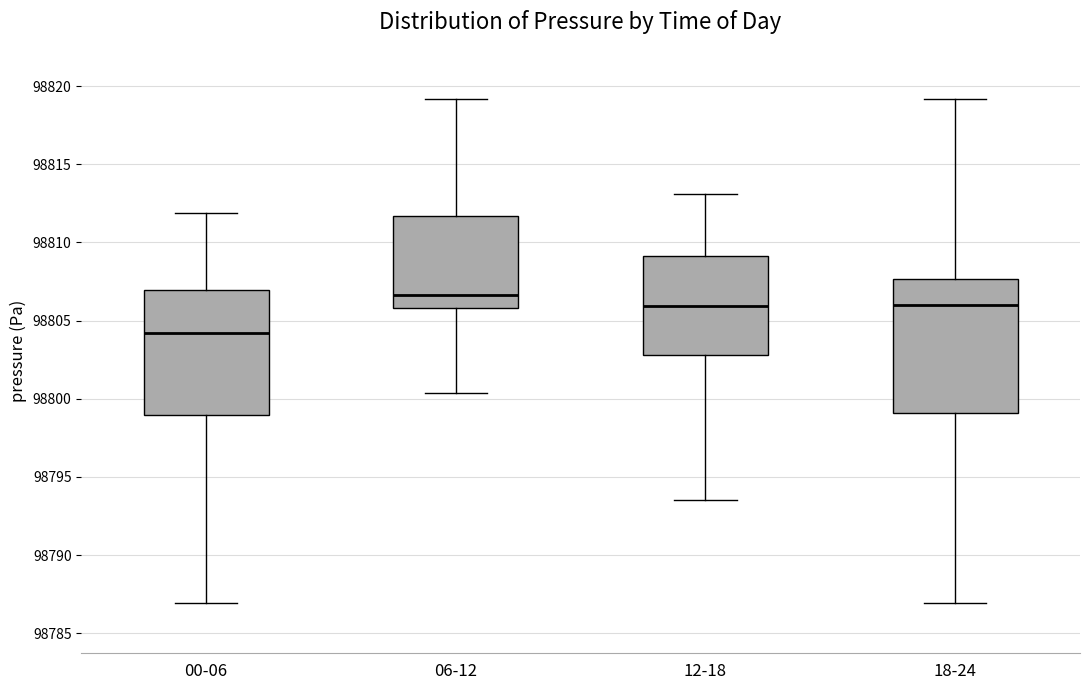

Reading left to right, transcribe this box plot: for each box, give where its median line is, the range the box spans, and where its two whiskers end, as read against the y-axis. The values are not printed on the chart, so give them approximately, as read against the axis.

00-06: median 98804.0, box 98799.0 to 98807.0, whiskers 98787.0 to 98812.0
06-12: median 98806.5, box 98806.0 to 98811.5, whiskers 98800.5 to 98819.0
12-18: median 98806.0, box 98803.0 to 98809.0, whiskers 98793.5 to 98813.0
18-24: median 98806.0, box 98799.0 to 98807.5, whiskers 98787.0 to 98819.0